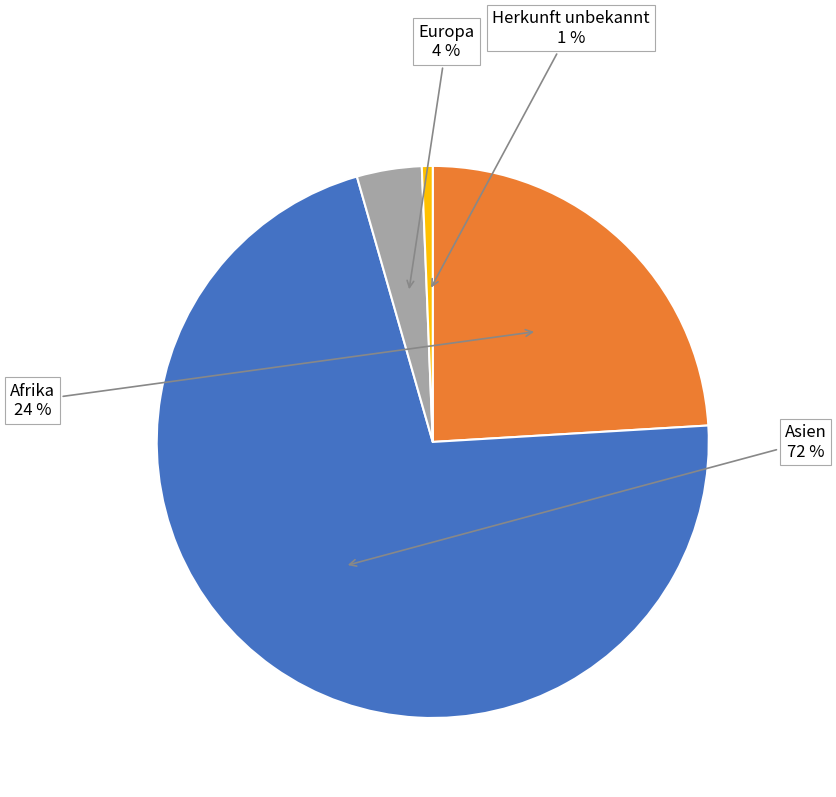

Is the sum of Herkunft unbekannt and Europa greater than half?

No